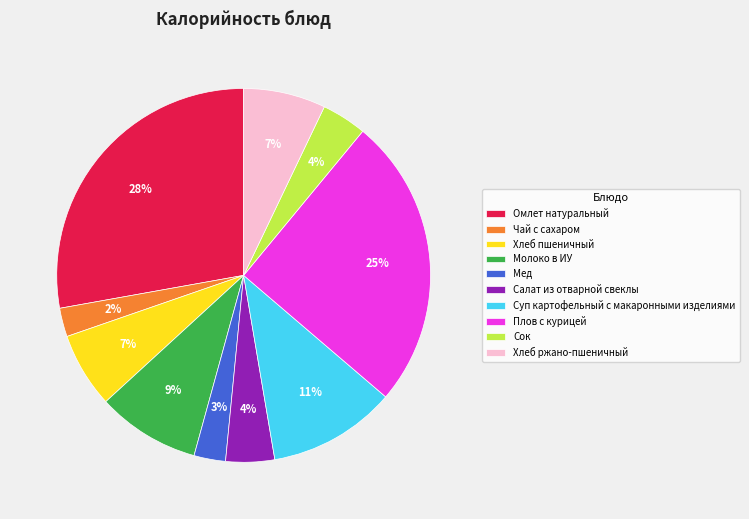

What is the largest slice in the pie chart?

Омлет натуральный